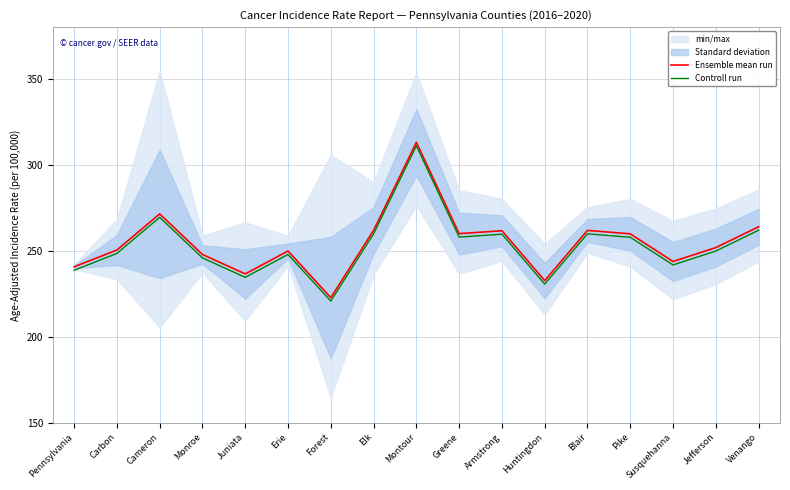

True or false: Ensemble mean run has a value of 261.6 at Armstrong.

True